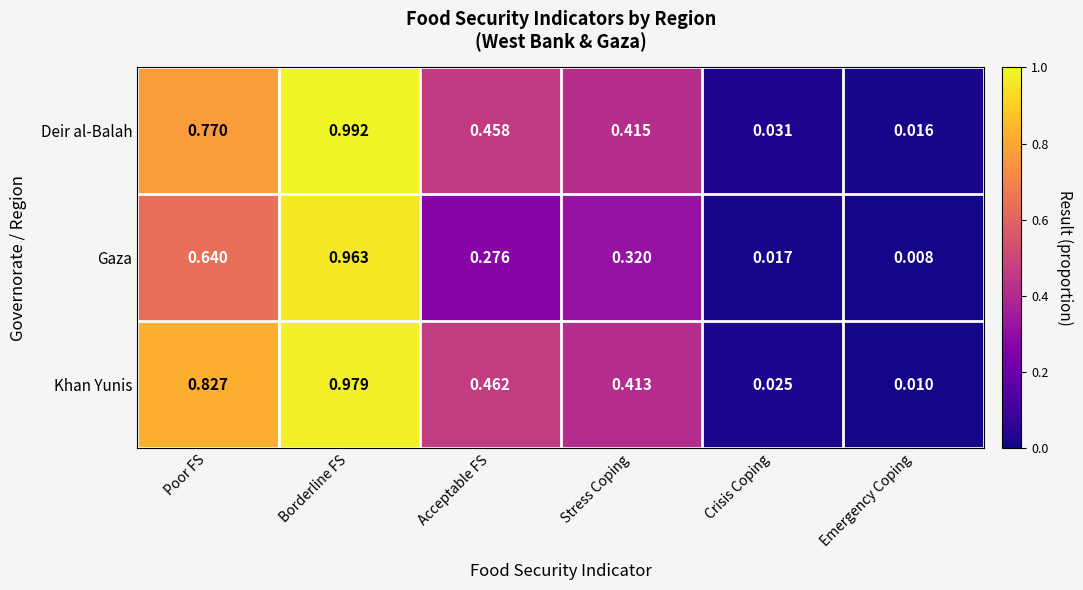

At which category is the sum across all series the highest?

Borderline FS